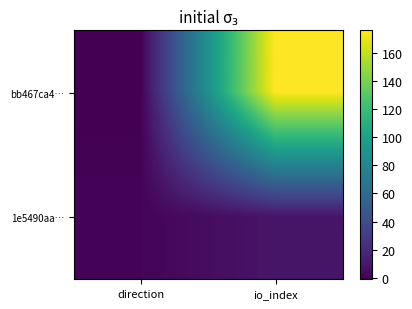

What is the smallest value displayed?

-1